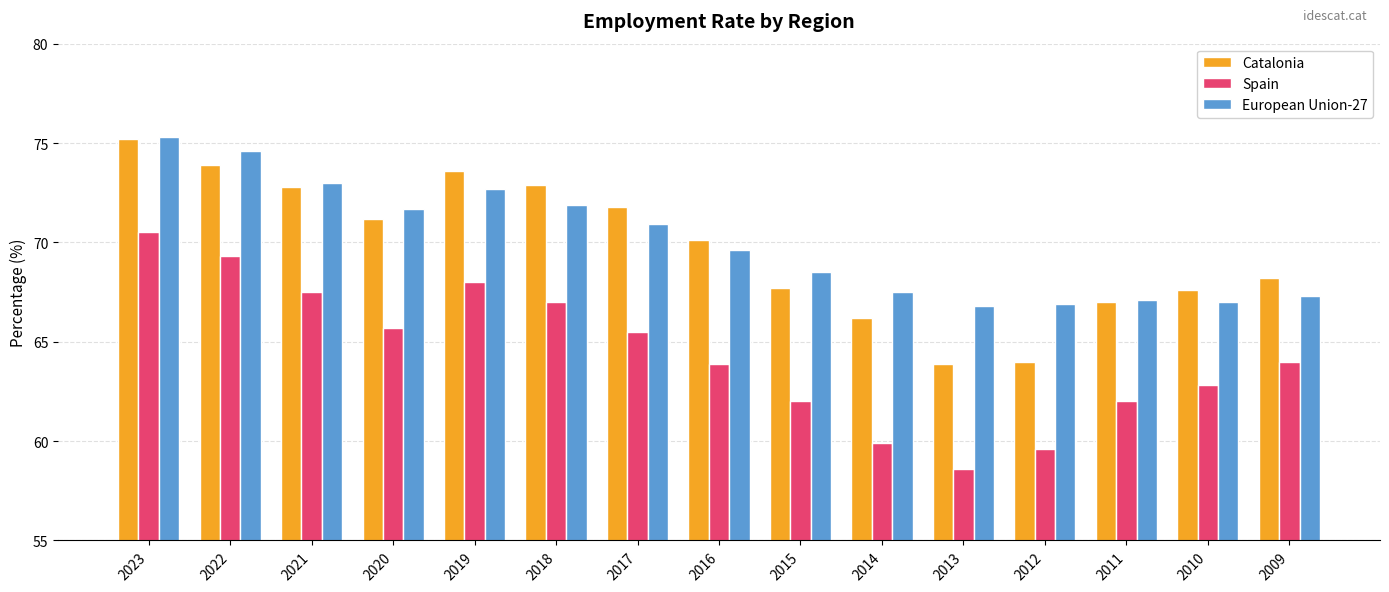

Where does the Catalonia series first go above 70?

2023